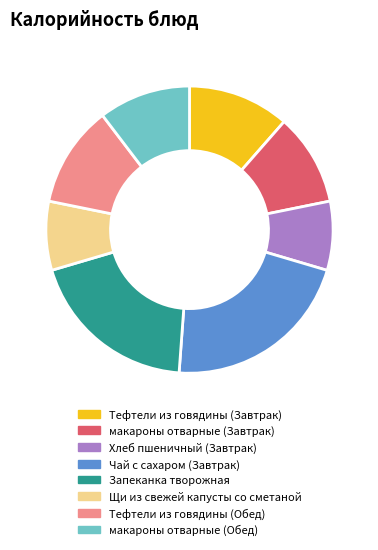

True or false: Хлеб пшеничный (Завтрак) accounts for 15% of the total.

False